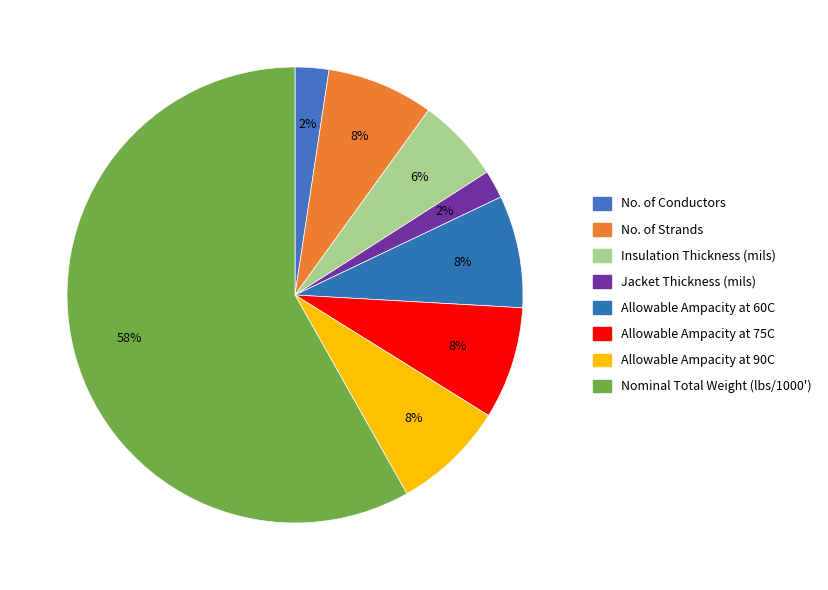

To the nearest percent, what is the combined percentage of Allowable Ampacity at 75C and No. of Conductors?

10%